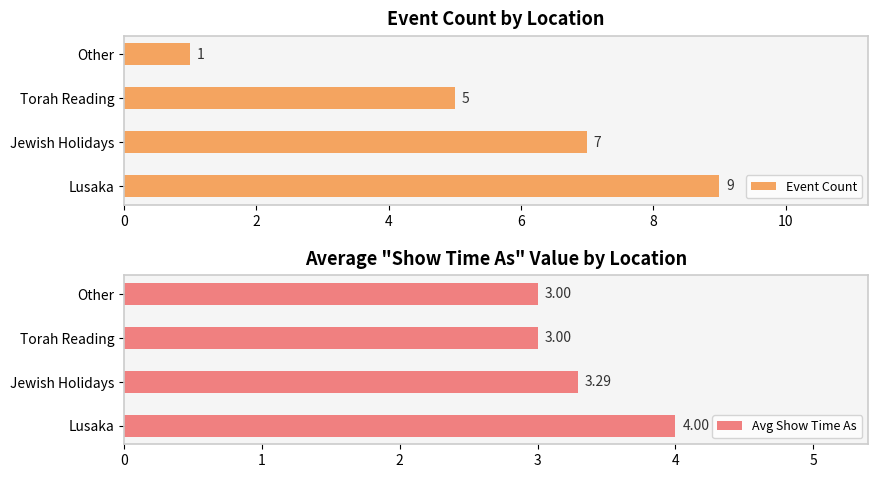

List the labels in order of Event Count value, largest first.

Lusaka, Jewish Holidays, Torah Reading, Other